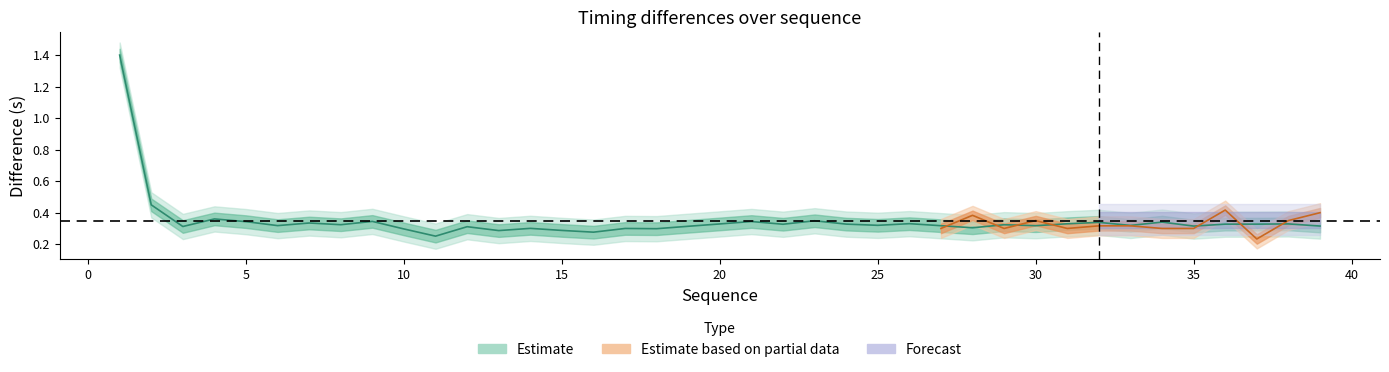

What is the value of the 39th point from the left?

0.3